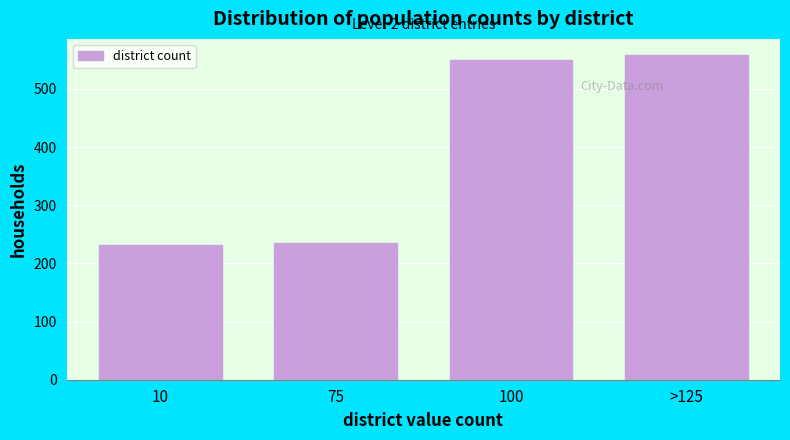

Reading right to left, transcribe all the data shown in this chart.

>125=558	100=549	75=235	10=231